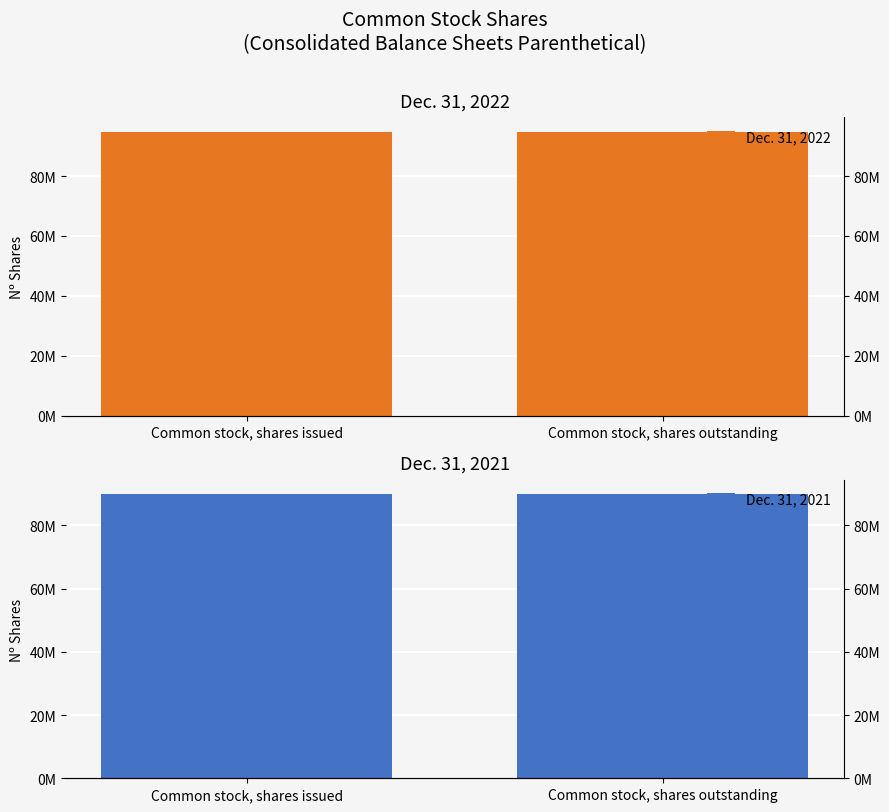

Which series changed the most between Common stock, shares issued and Common stock, shares outstanding?

Dec. 31, 2022